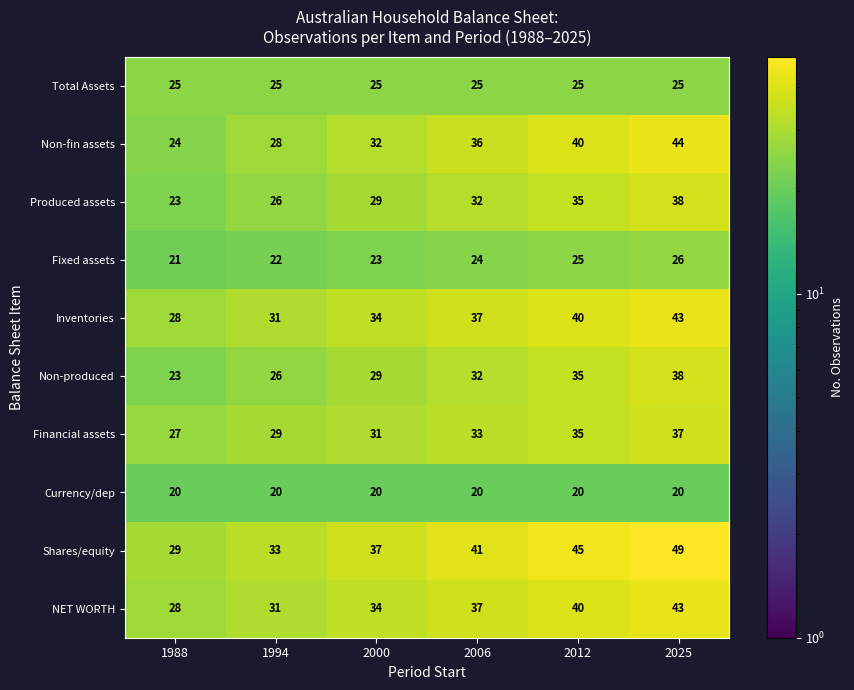

Is it true that Non-produced equals 11 at 2000?

False